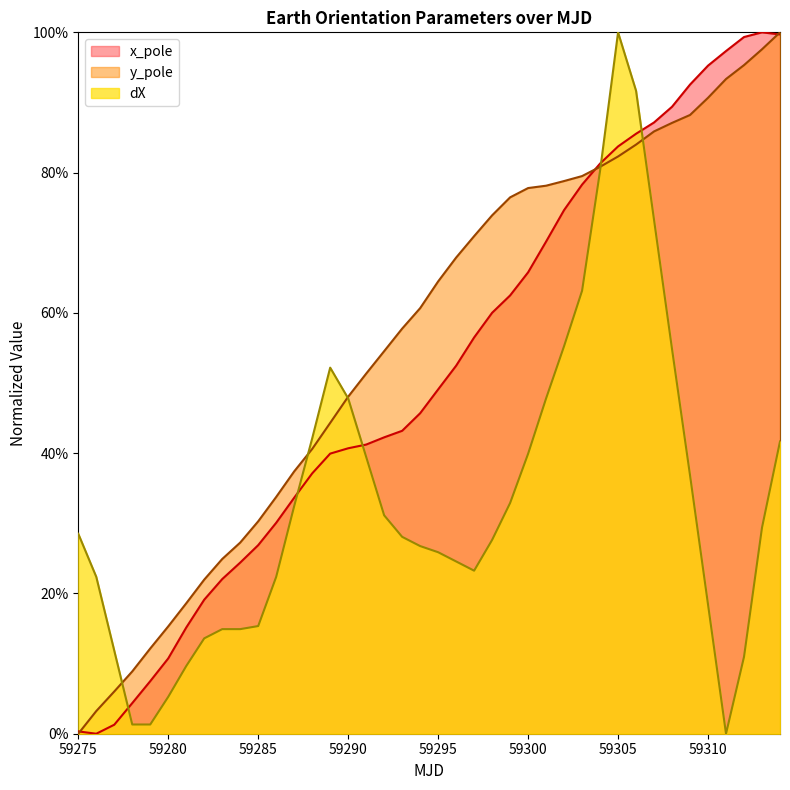

What is the spread (max minus min) of values at 59302?

0.2